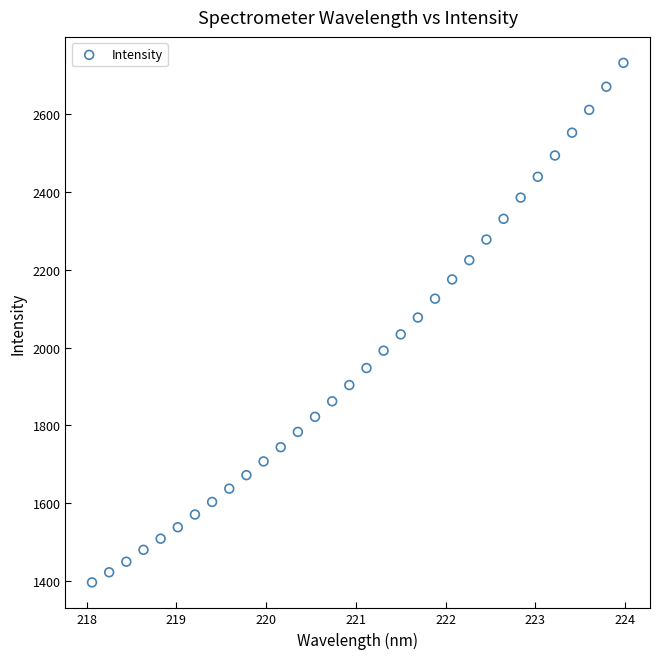

What is the range of X values (max minus min)?

5.9